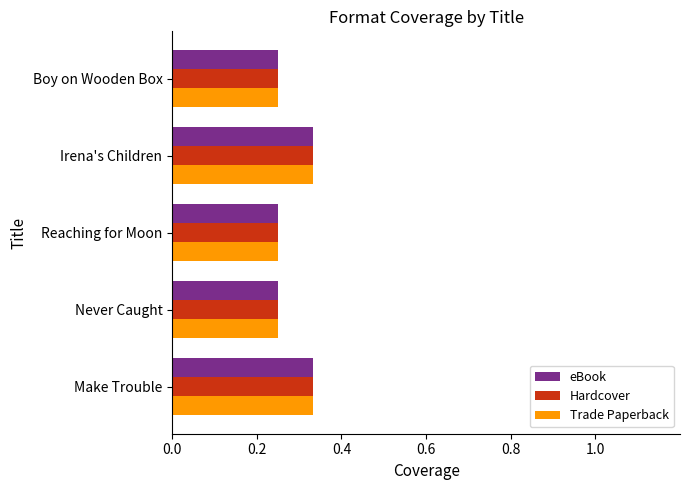

What are all the series names shown in the legend?

eBook, Hardcover, Trade Paperback